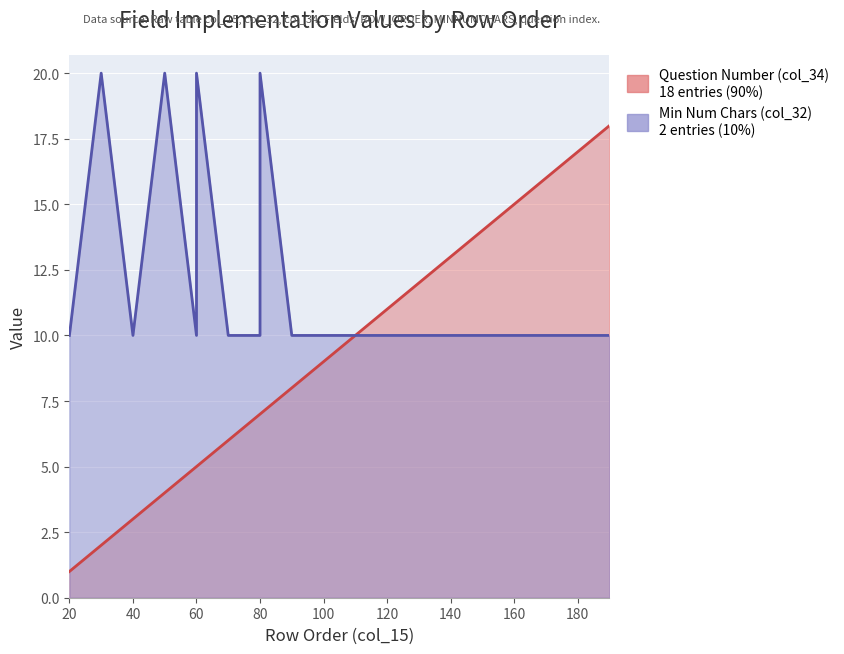

Reading left to right, extract all data points from this chart.

1	2	3	4	5	5	6	7	7	8	9	10	11	12	13	14	15	16	17	18